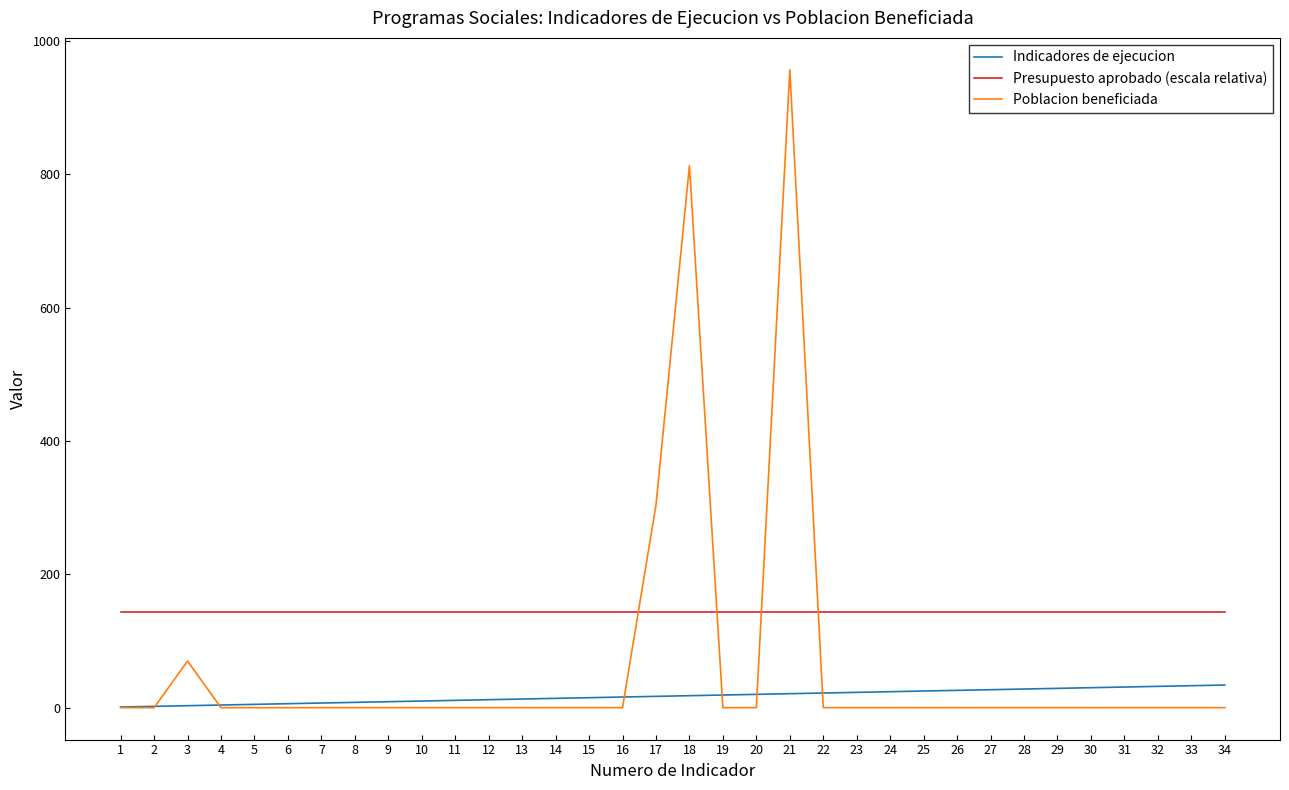

Rank the series by their maximum value, from lowest to highest.

Indicadores de ejecucion, Presupuesto aprobado (escala relativa), Poblacion beneficiada